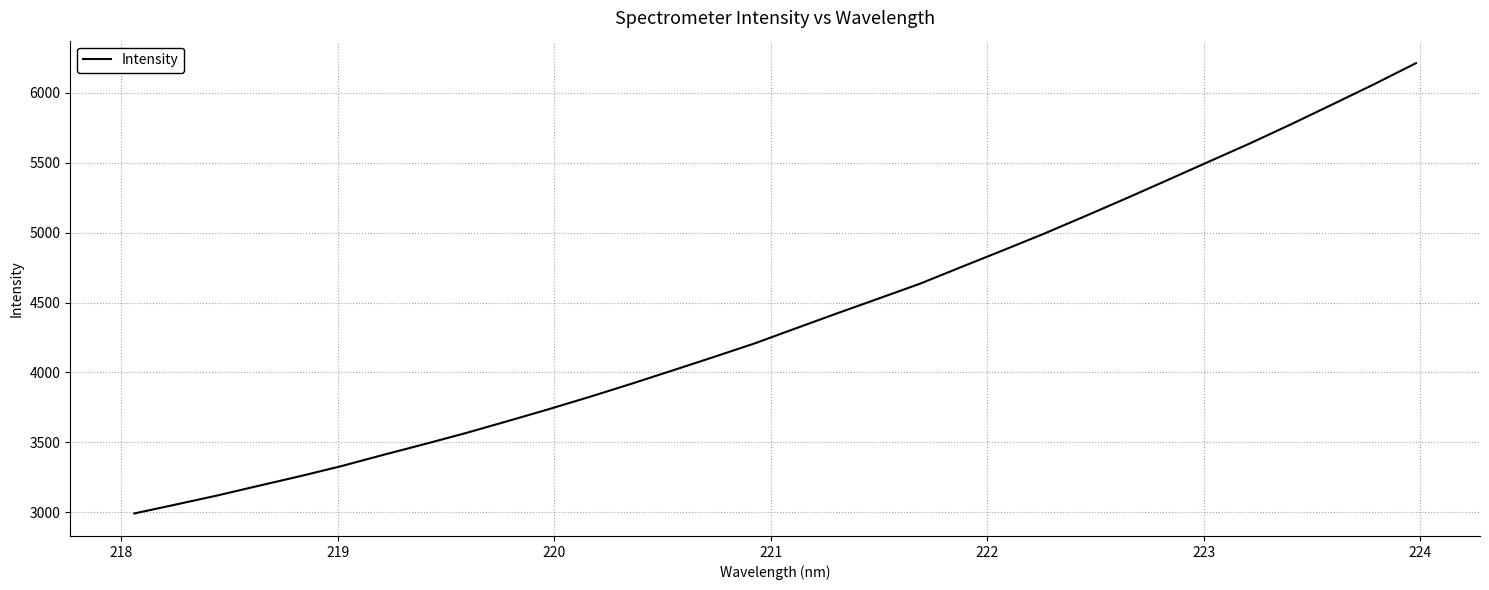

What is the greatest value displayed?

6212.1